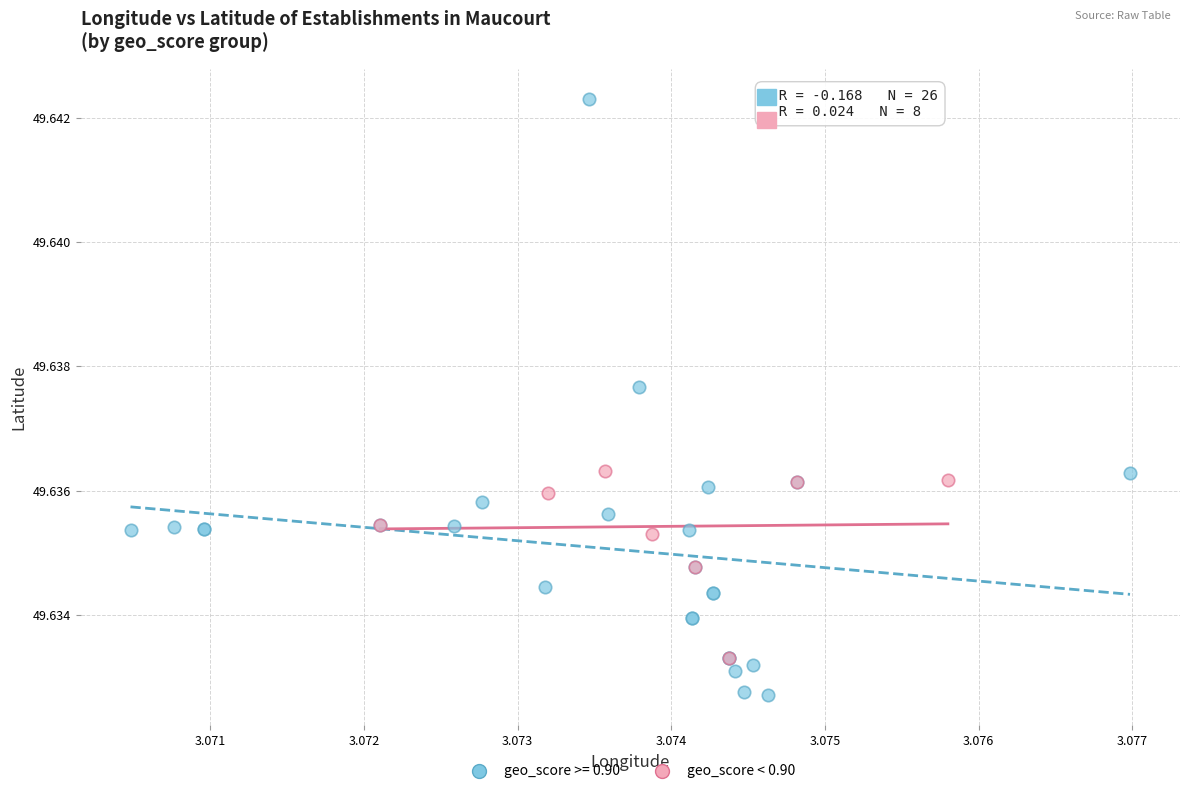

Which series reaches the minimum Y coordinate?

geo_score >= 0.90